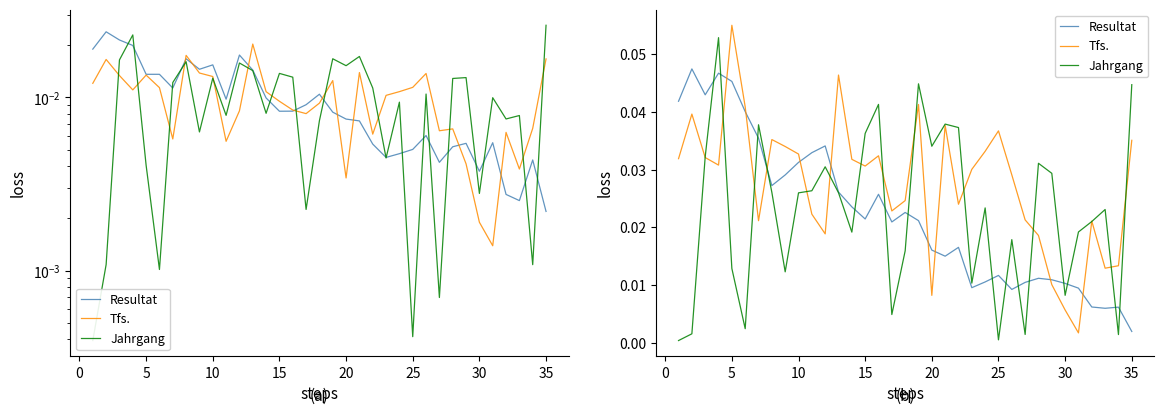

True or false: Jahrgang and Tfs. cross at least once.

True